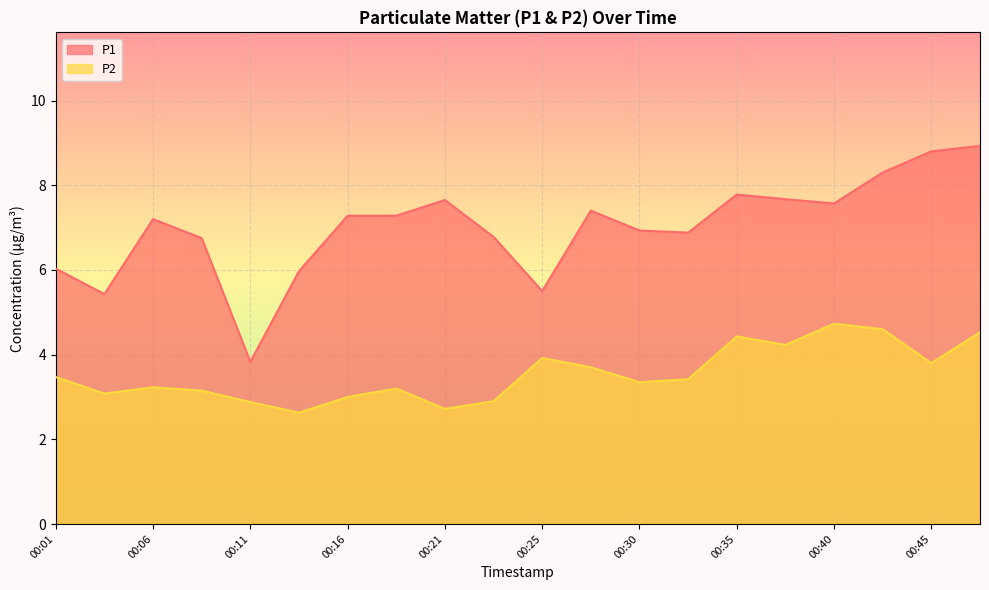

Rank the series at 00:03 from highest to lowest value.

P1, P2